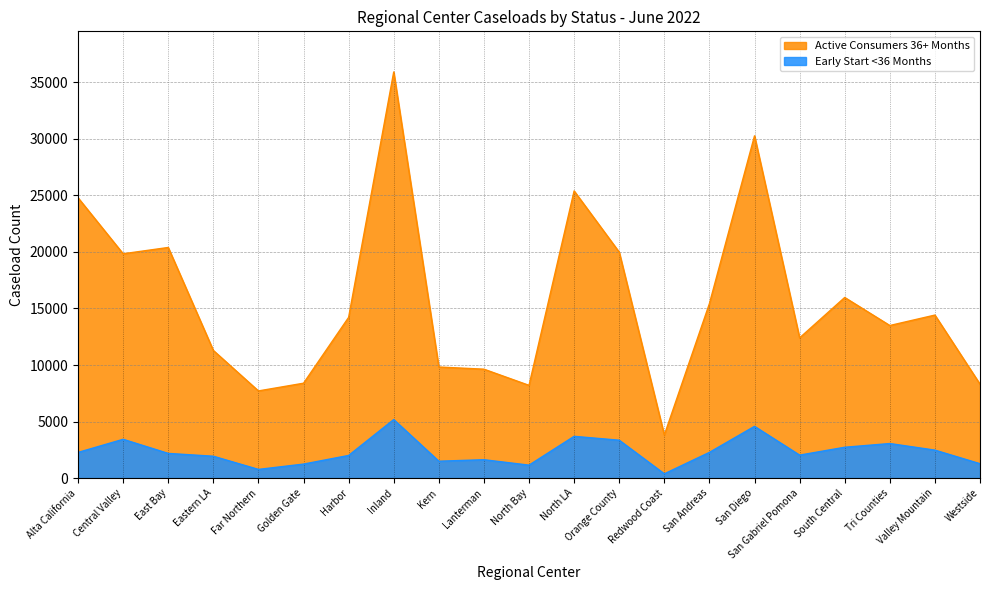

What are all the series names shown in the legend?

Active Consumers 36+ Months, Early Start <36 Months